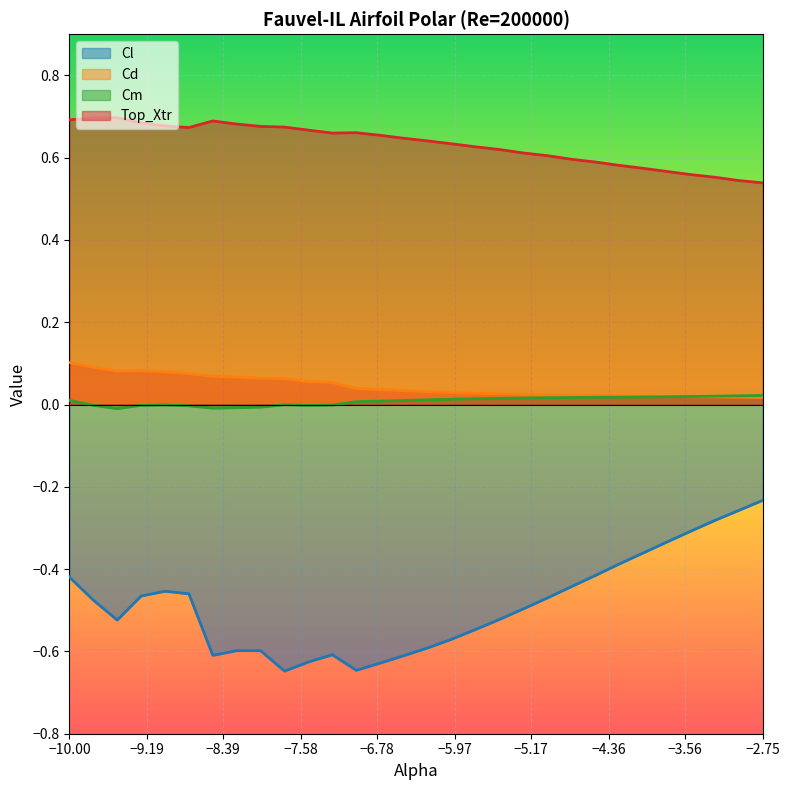

What is the spread (max minus min) of values at -3.25?

0.8